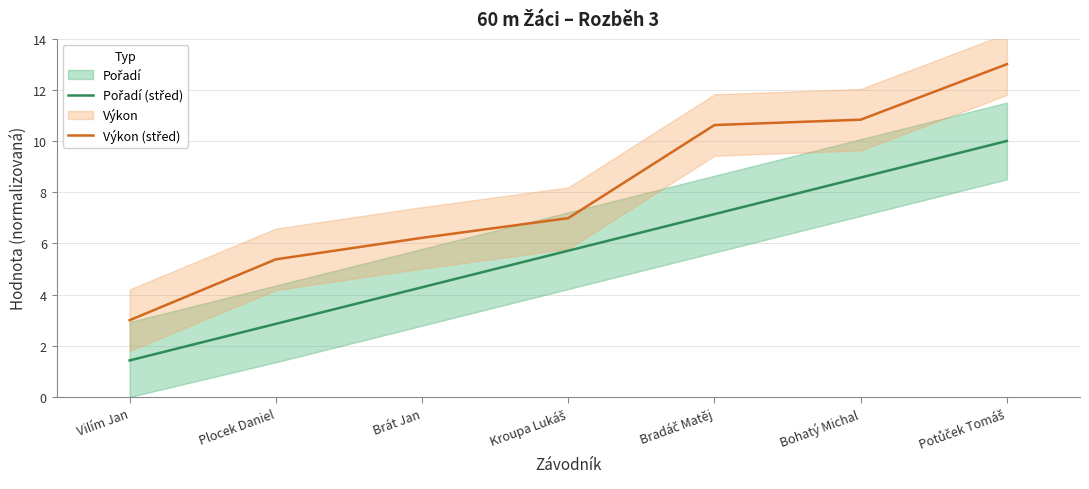

True or false: Pořadí (střed) and Výkon (střed) intersect in this chart.

False